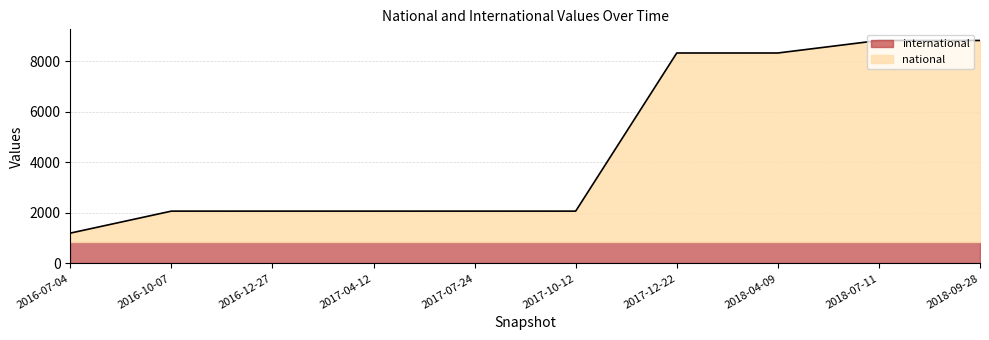

At which category does the chart reach its peak across all series?

2018-07-11